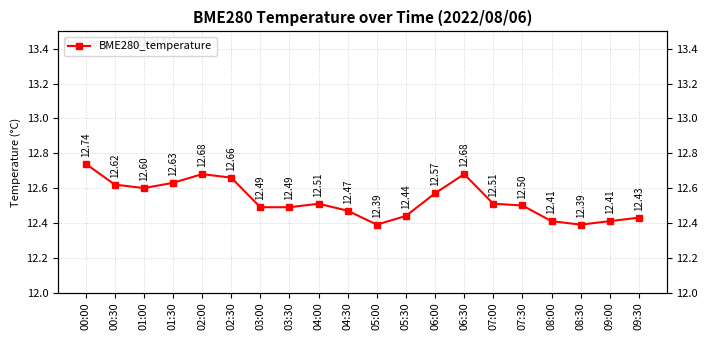

List the labels in order of value, smallest first.

05:00, 08:30, 08:00, 09:00, 09:30, 05:30, 04:30, 03:00, 03:30, 07:30, 04:00, 07:00, 06:00, 01:00, 00:30, 01:30, 02:30, 02:00, 06:30, 00:00